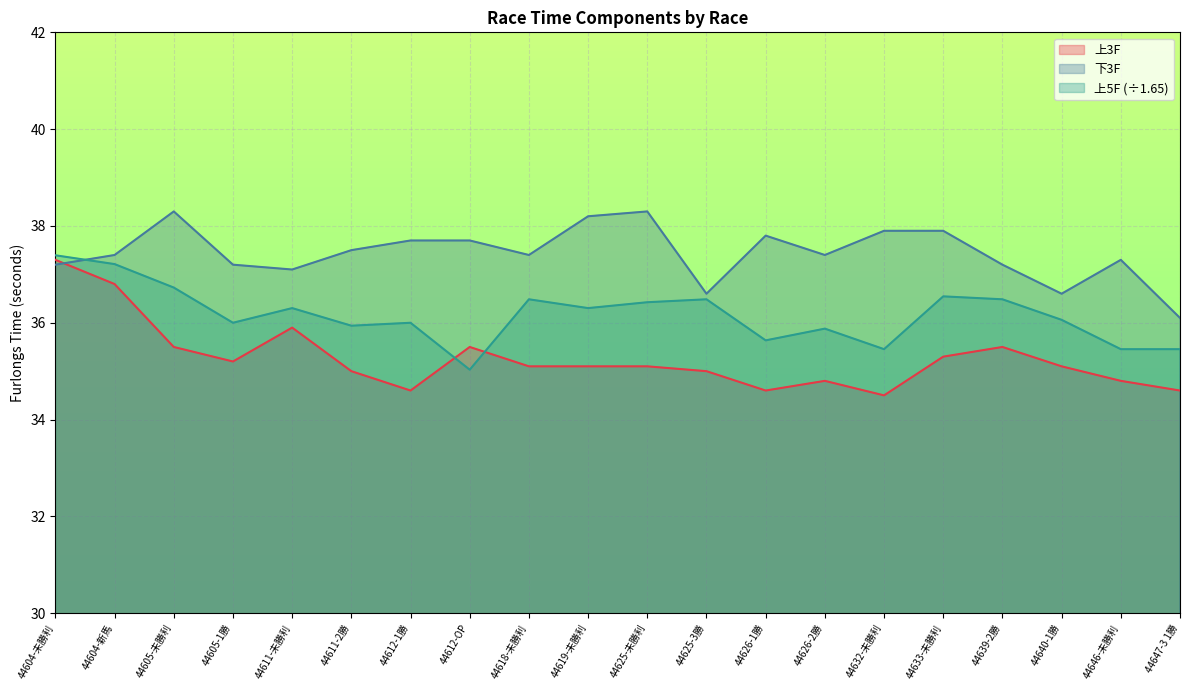

Where is the first local maximum for 下3F?

44605-未勝利